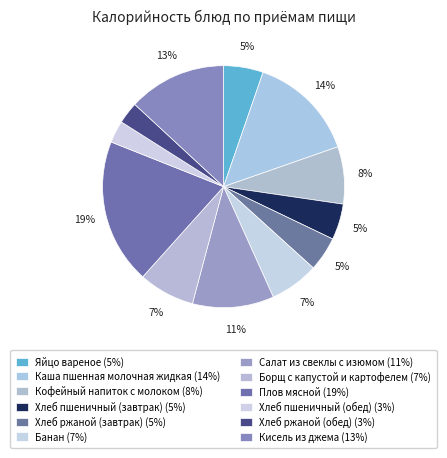

Does Хлеб ржаной (завтрак) account for over 50% of the chart?

No